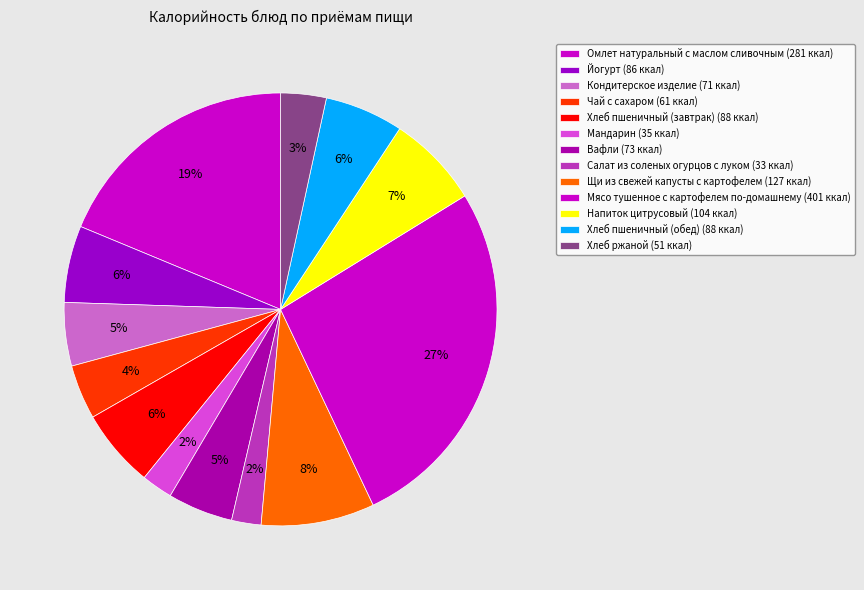

True or false: Хлеб пшеничный (обед) accounts for 6% of the total.

True